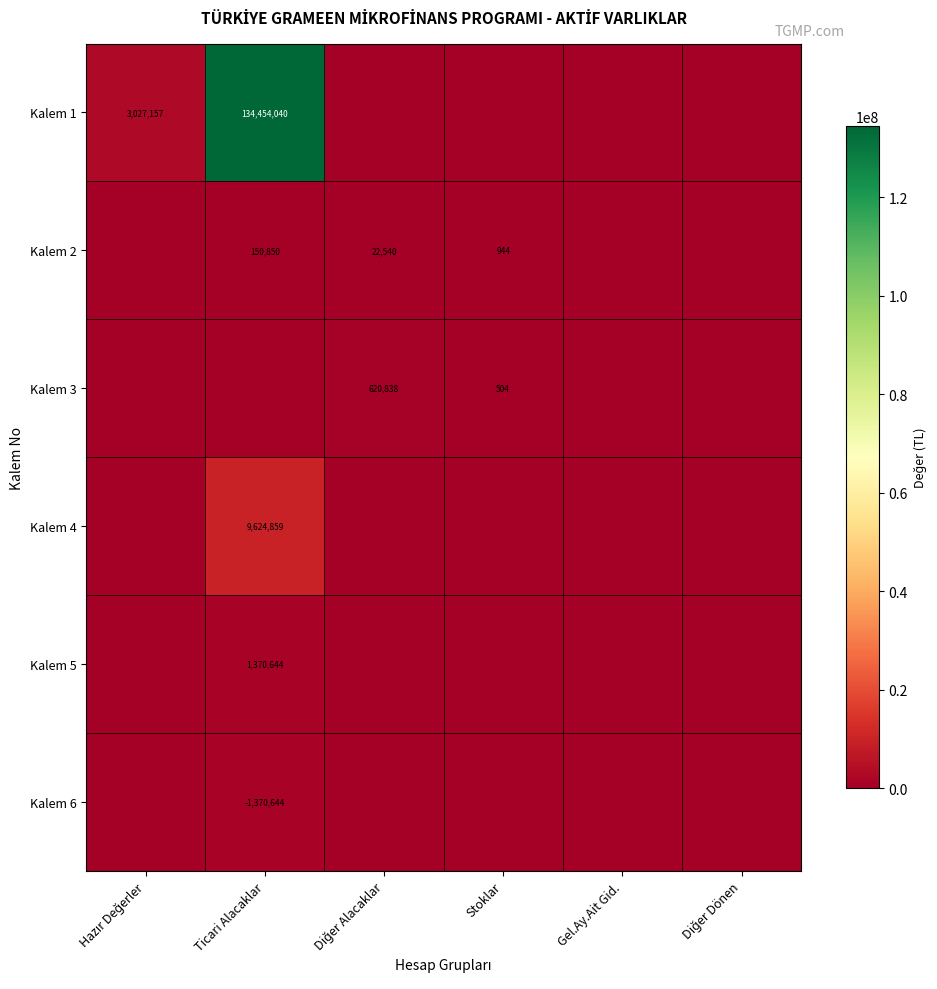

Which category has the lowest value across all series?

Diğer Alacaklar